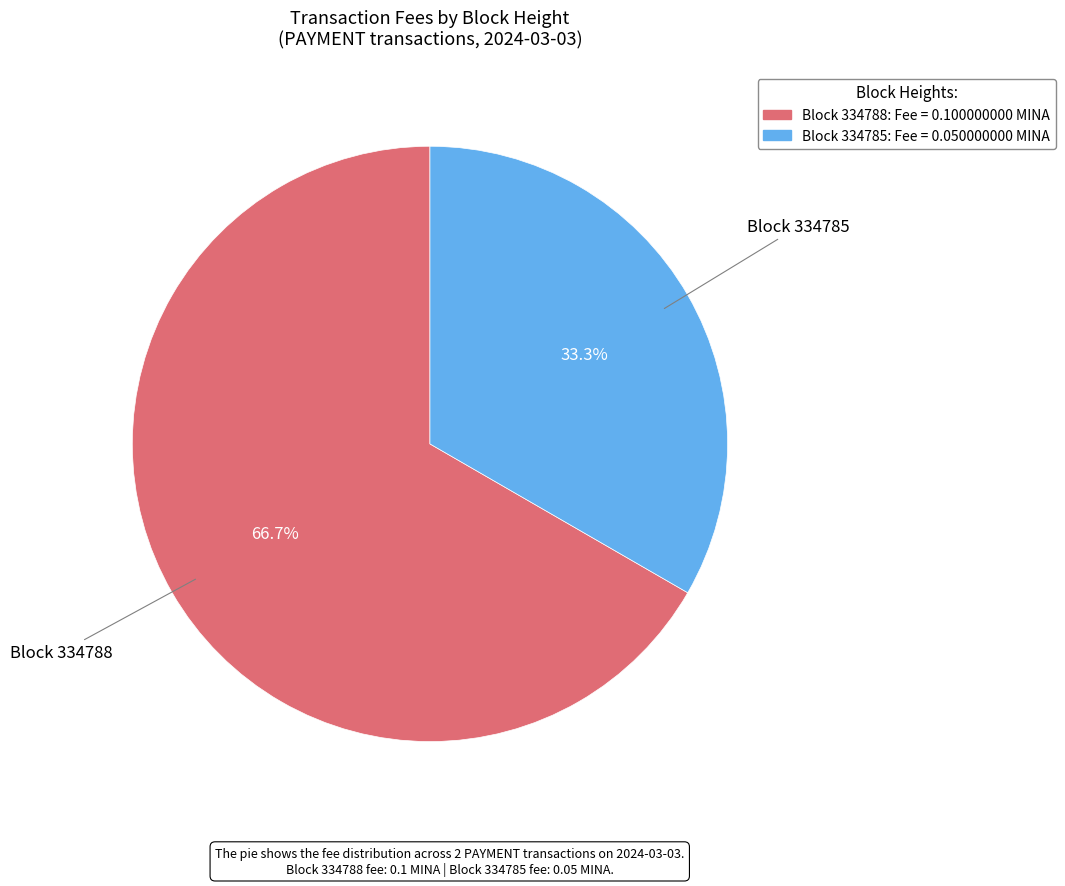

Does any single category account for the majority?

Yes